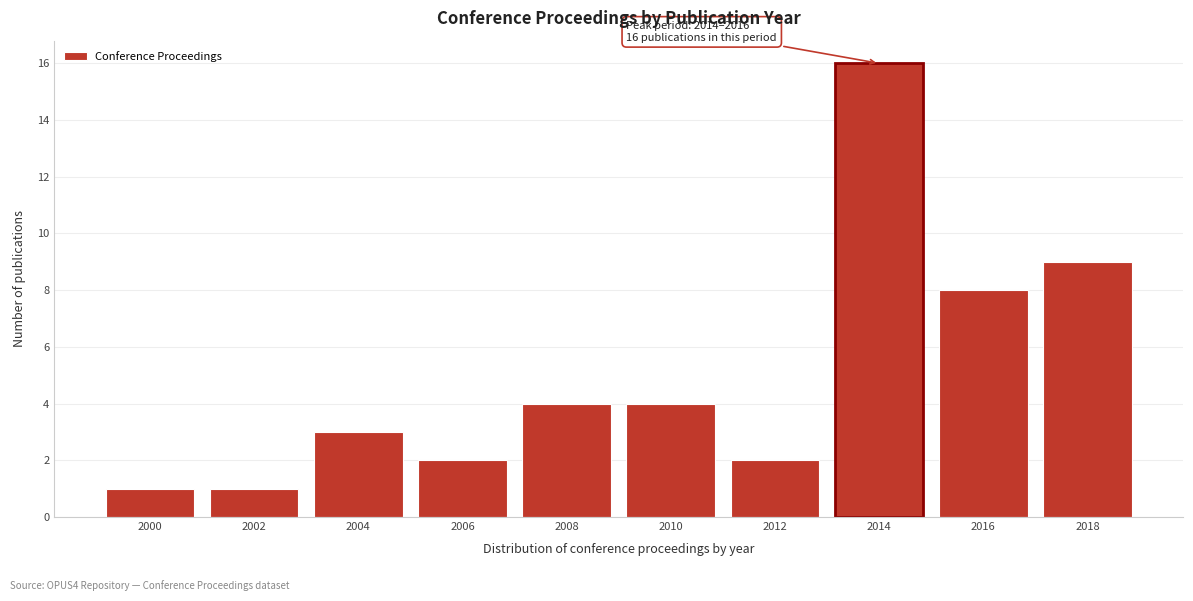

Reading left to right, what are all the values shown in this chart?

2000=1	2002=1	2004=3	2006=2	2008=4	2010=4	2012=2	2014=16	2016=8	2018=9